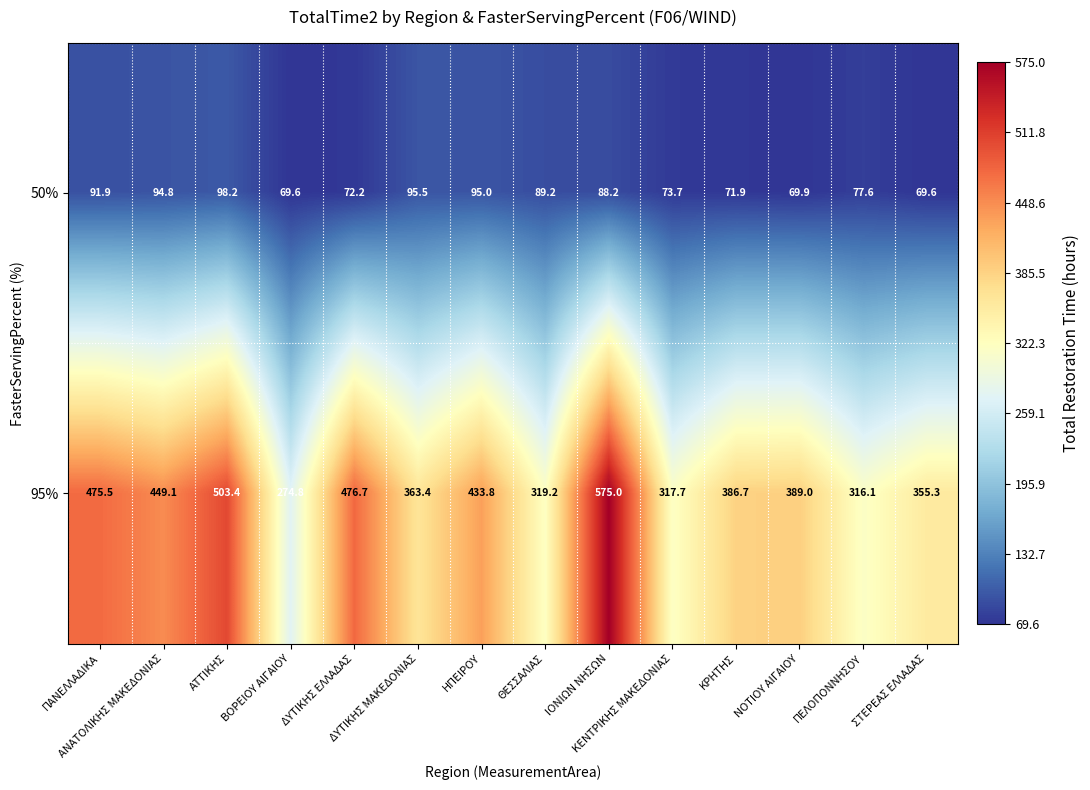

Count the number of data series in this chart.

2